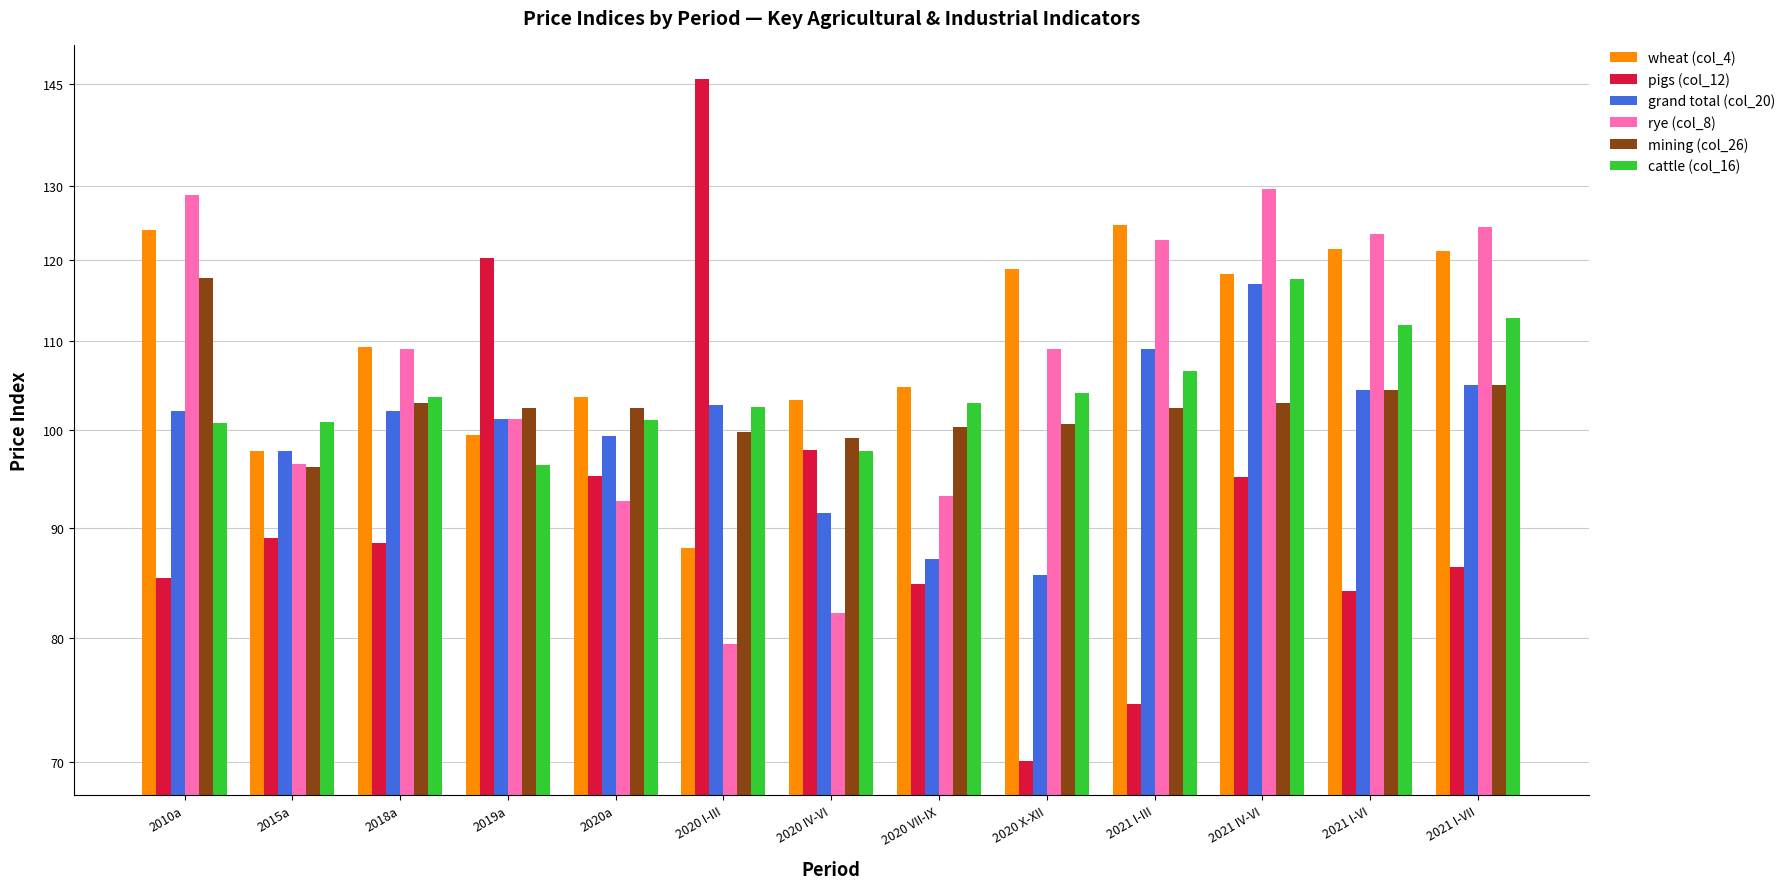

True or false: rye (col_8) has a value of 206.2 at 2010a.

False